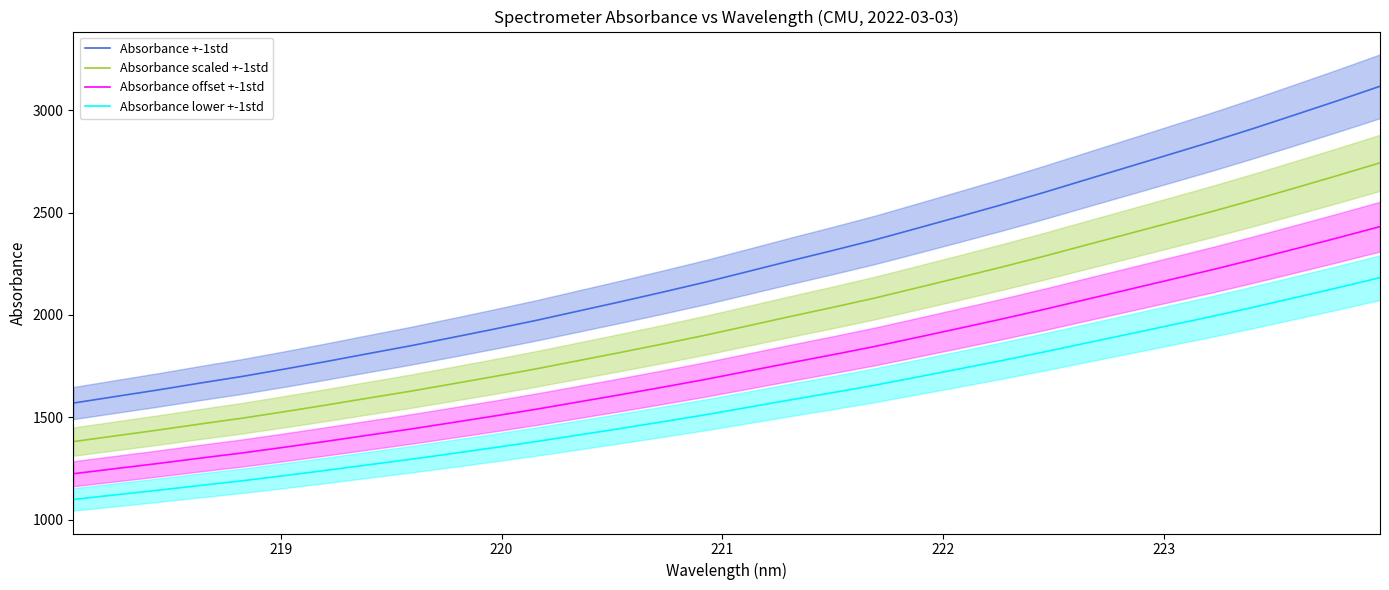

Does the chart display data point markers on the line(s)?

No